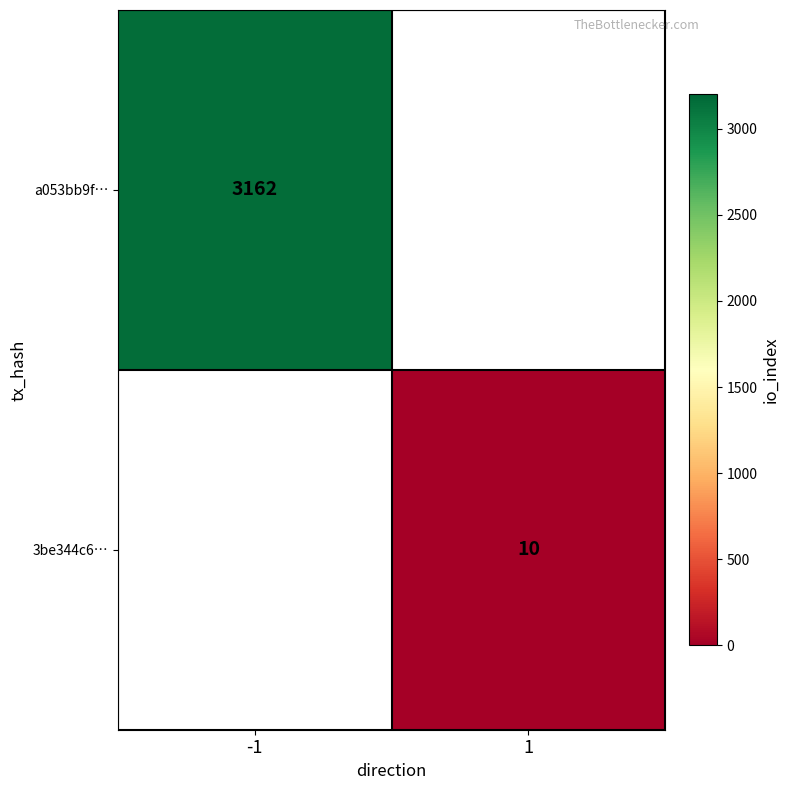

Is the value of a053bb9f… at -1 greater than the value of 3be344c6… at 1?

Yes